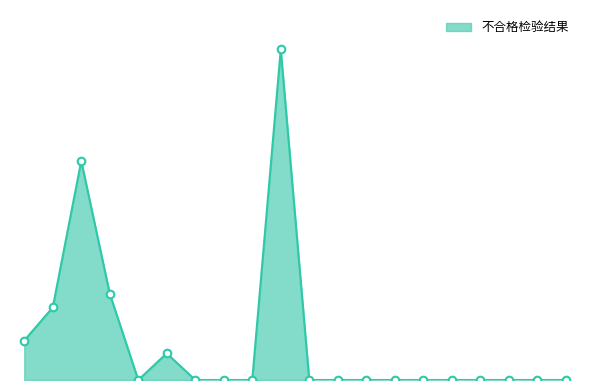

Does the chart have visible grid lines?

No